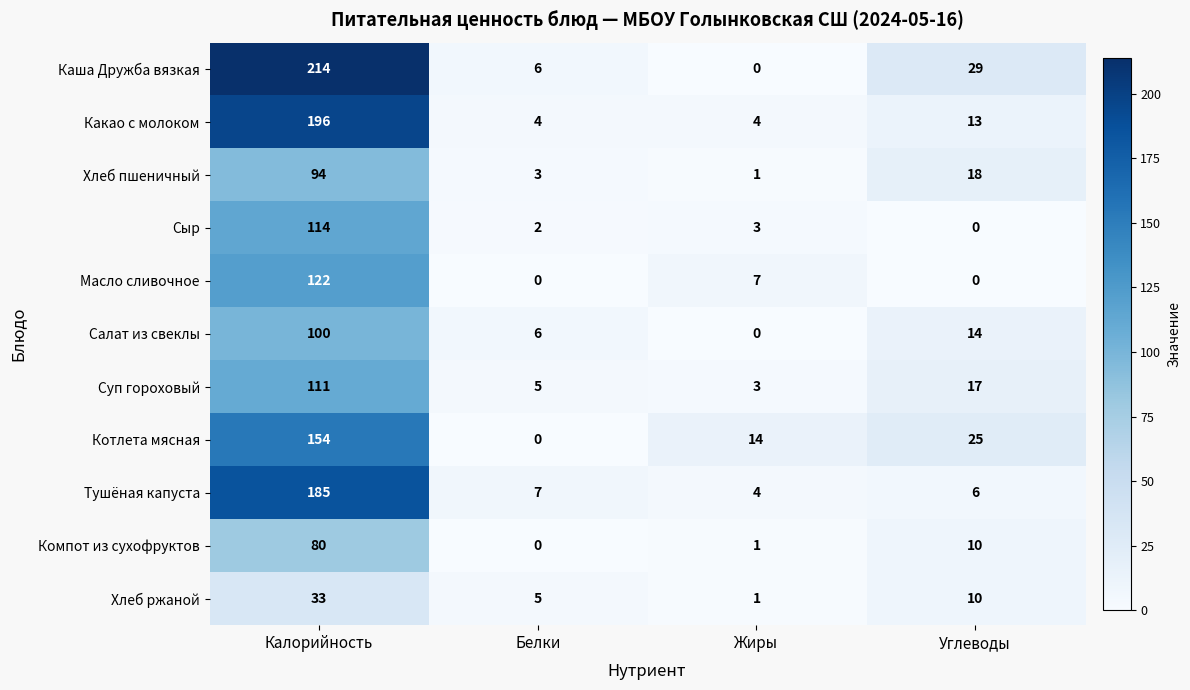

Which category has the highest value across all series?

Калорийность